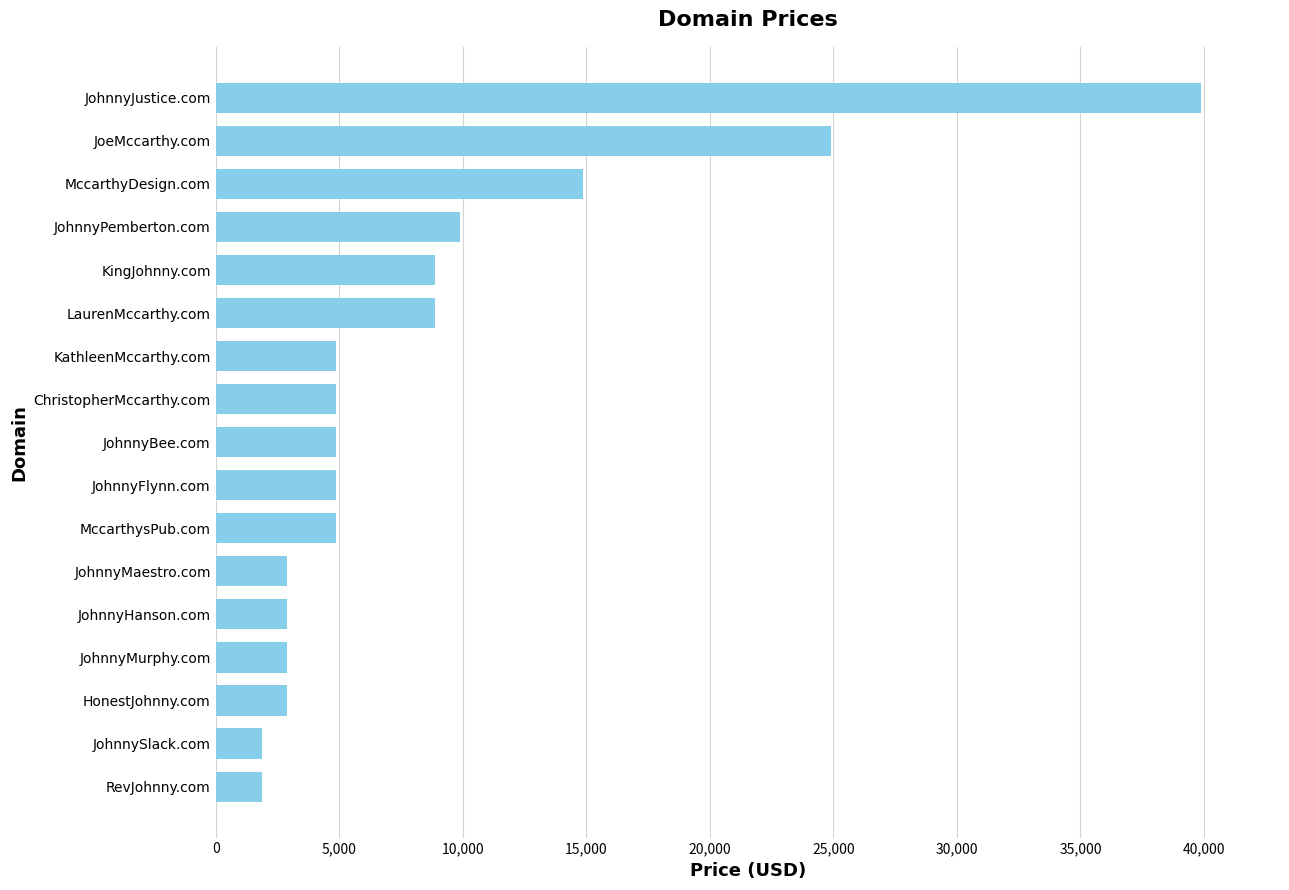

What is the sum of all values?

147096